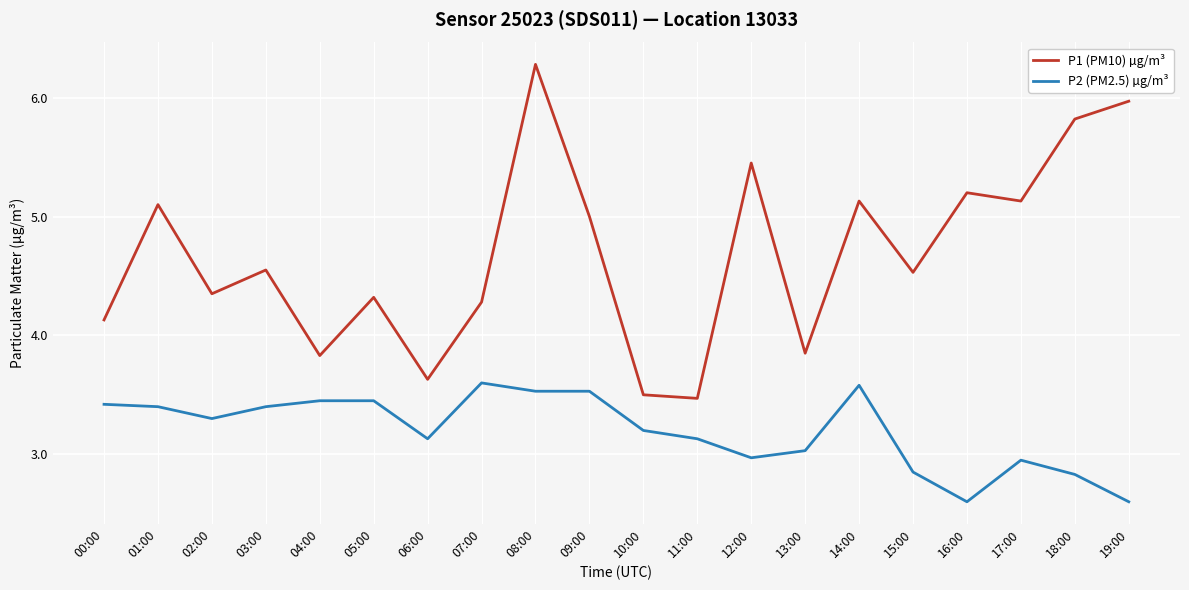

What is the difference between the maximum and minimum values in the P1 (PM10) µg/m³ series?

2.8